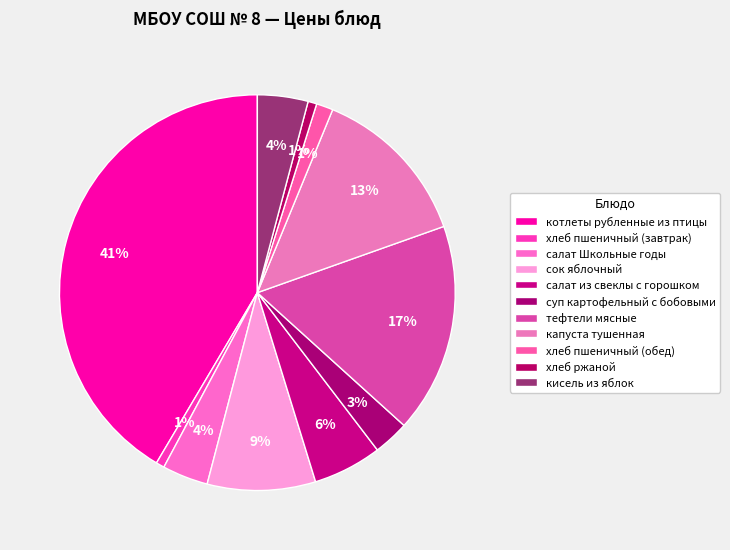

Does котлеты рубленные из птицы account for over 50% of the chart?

No